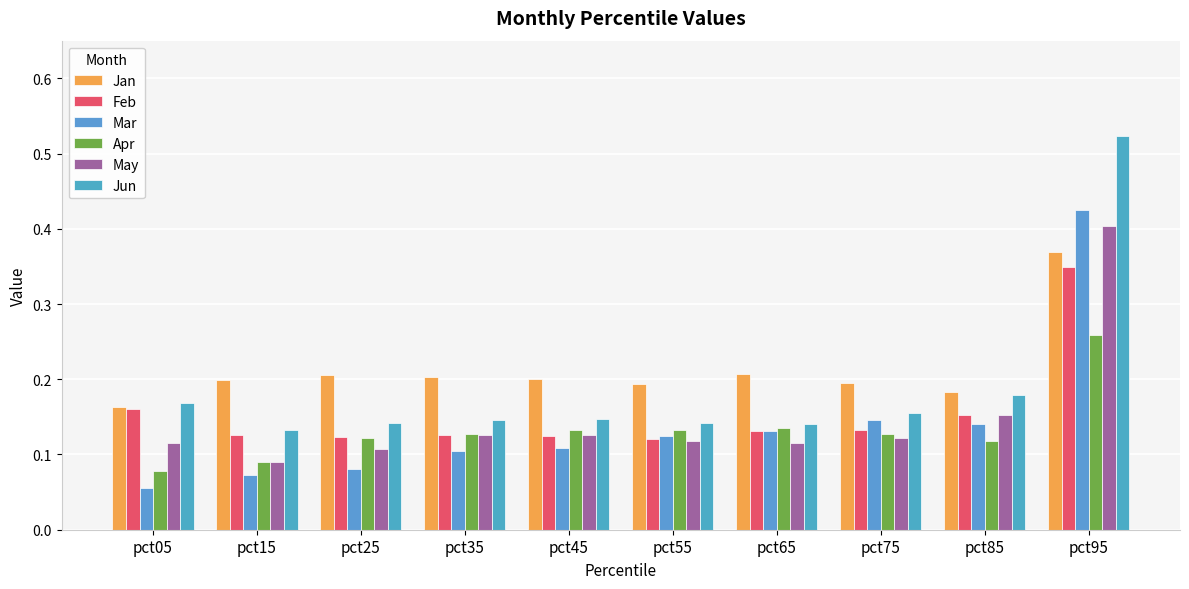

What is the difference between the maximum and minimum values in the Mar series?

0.4